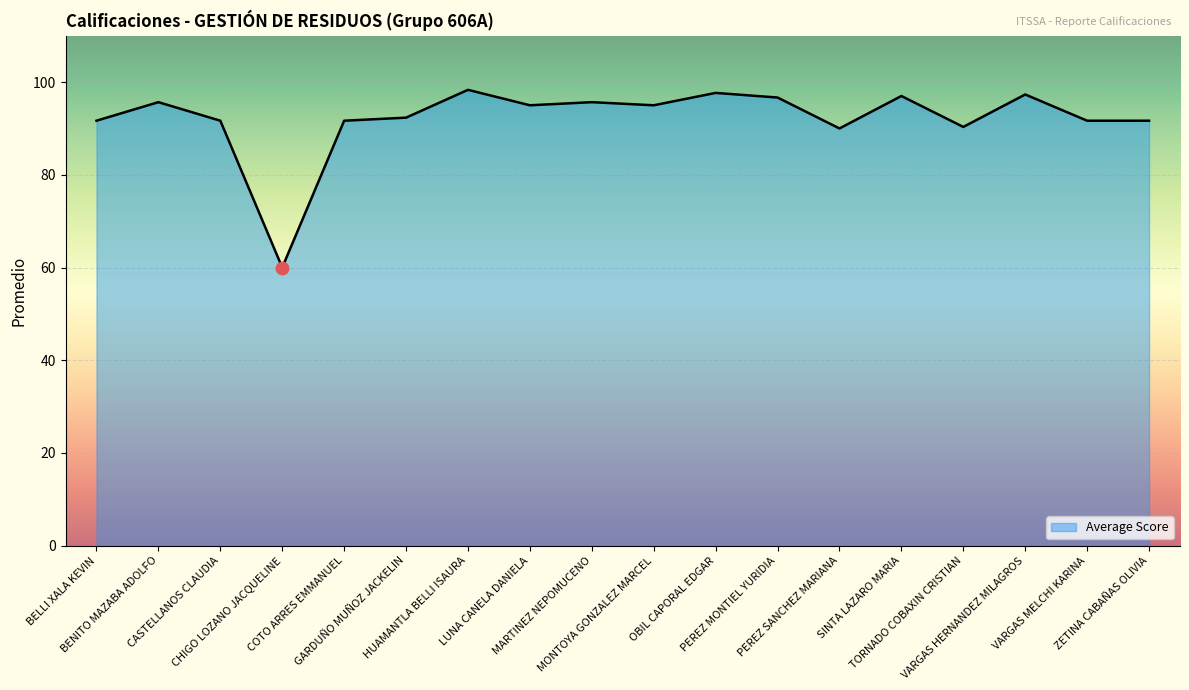

What is the change in value from BENITO MAZABA ADOLFO to PEREZ MONTIEL YURIDIA?

+1.0